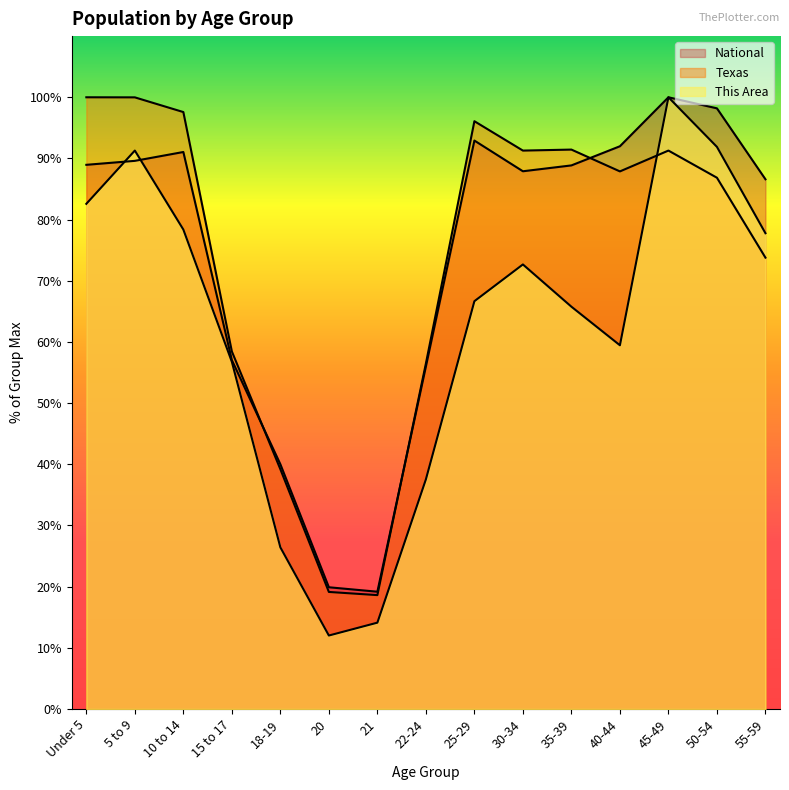

How many interior local peaks does the Texas series have?

3